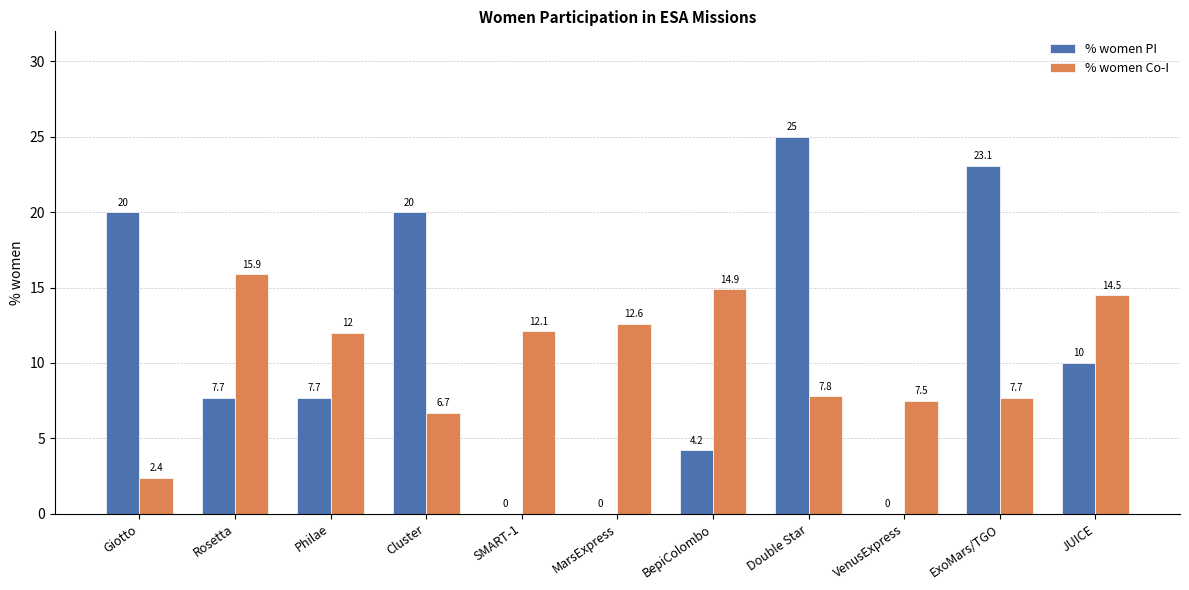

Which category has the highest value across all series?

Double Star